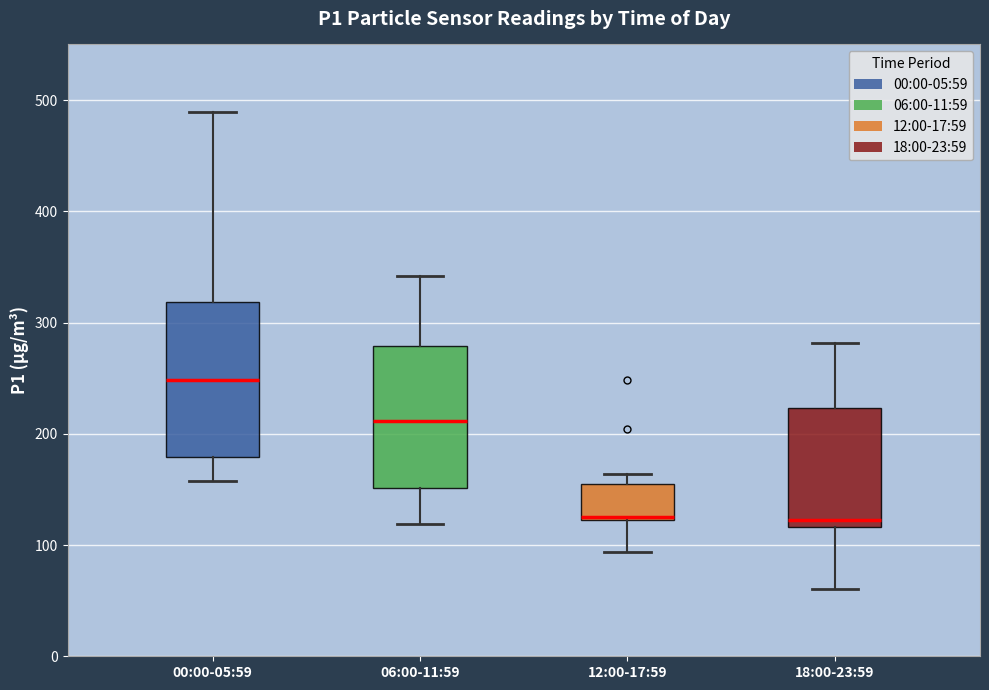

Comparing the boxes themselves (not the whiskers), which one is the tallest?

00:00-05:59